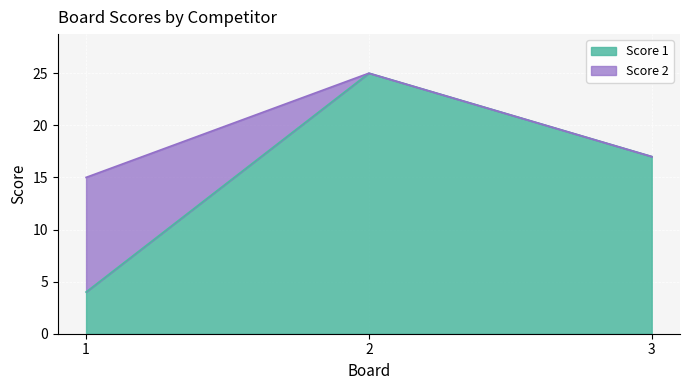

What is the change in value from 2 to 3?

-8